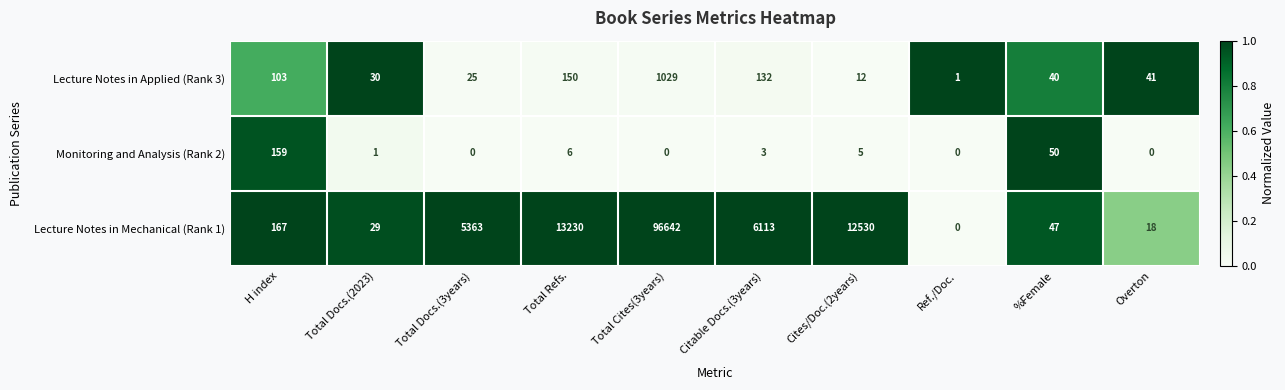

List the series in order of their peak value, lowest first.

Monitoring and Analysis (Rank 2), Lecture Notes in Applied (Rank 3), Lecture Notes in Mechanical (Rank 1)